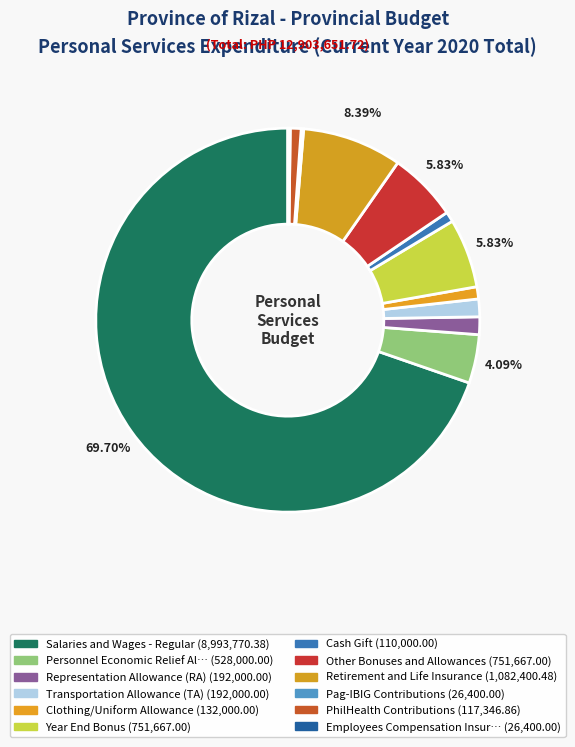

Rank the categories by value from highest to lowest.

Salaries and Wages - Regular, Retirement and Life Insurance, Year End Bonus, Other Bonuses and Allowances, Personnel Economic Relief Allowance, Representation Allowance (RA), Transportation Allowance (TA), Clothing/Uniform Allowance, PhilHealth Contributions, Cash Gift, Pag-IBIG Contributions, Employees Compensation Insurance